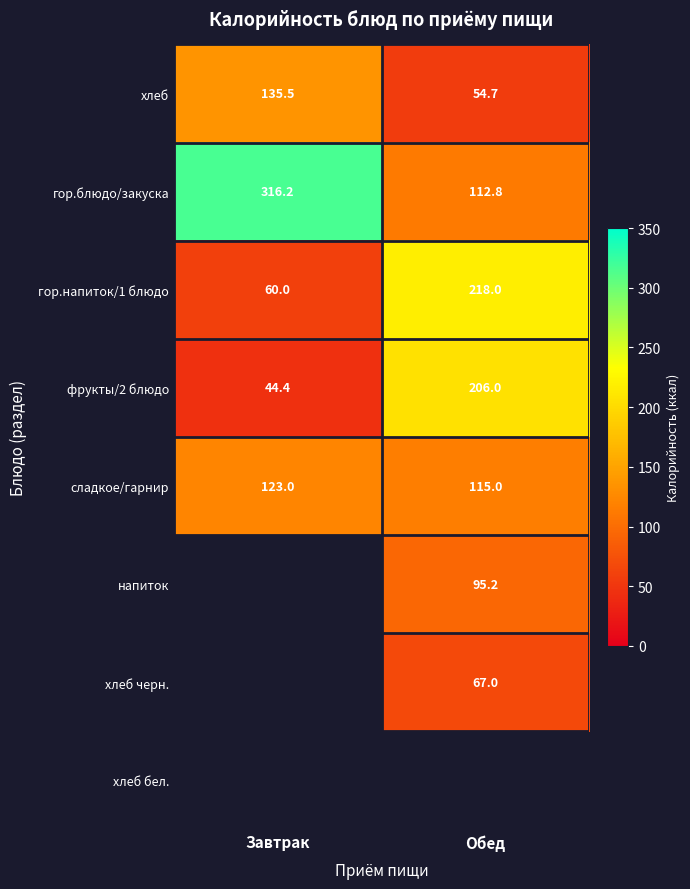

The value of хлеб at Обед is 54.7. True or false?

True